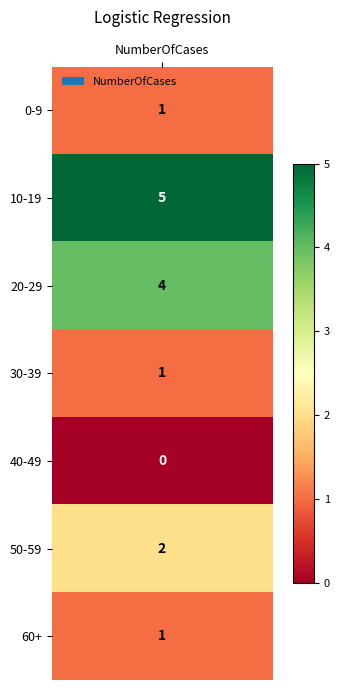

How many bars are there in total?

7